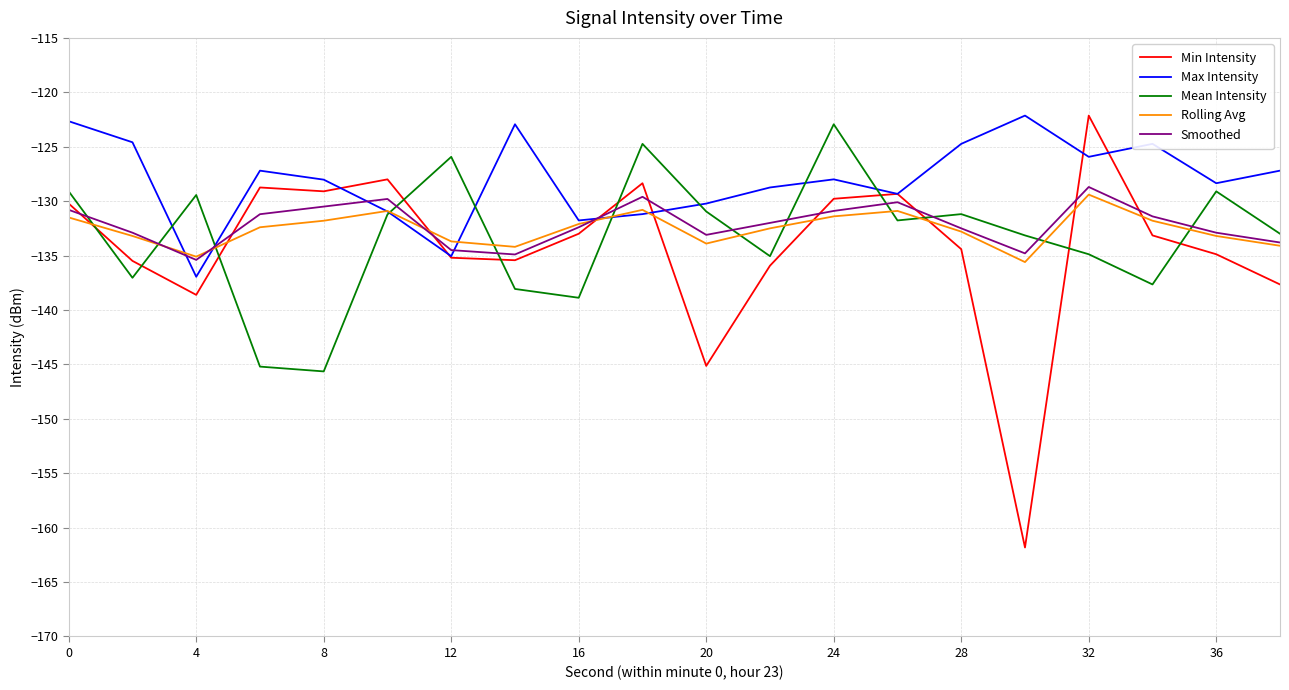

How many intersections are there between Mean Intensity and Rolling Avg?

12